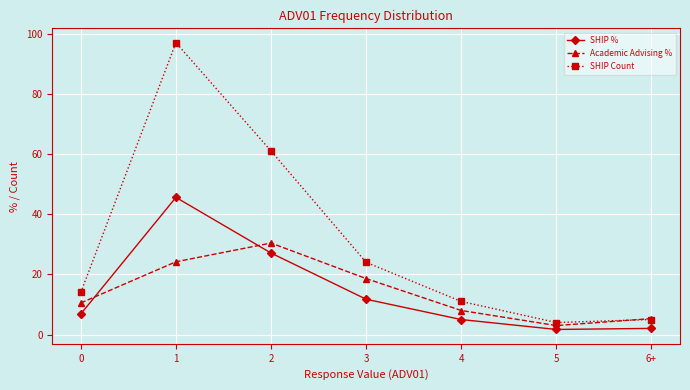

How many data points in SHIP Count are less than 14?

3